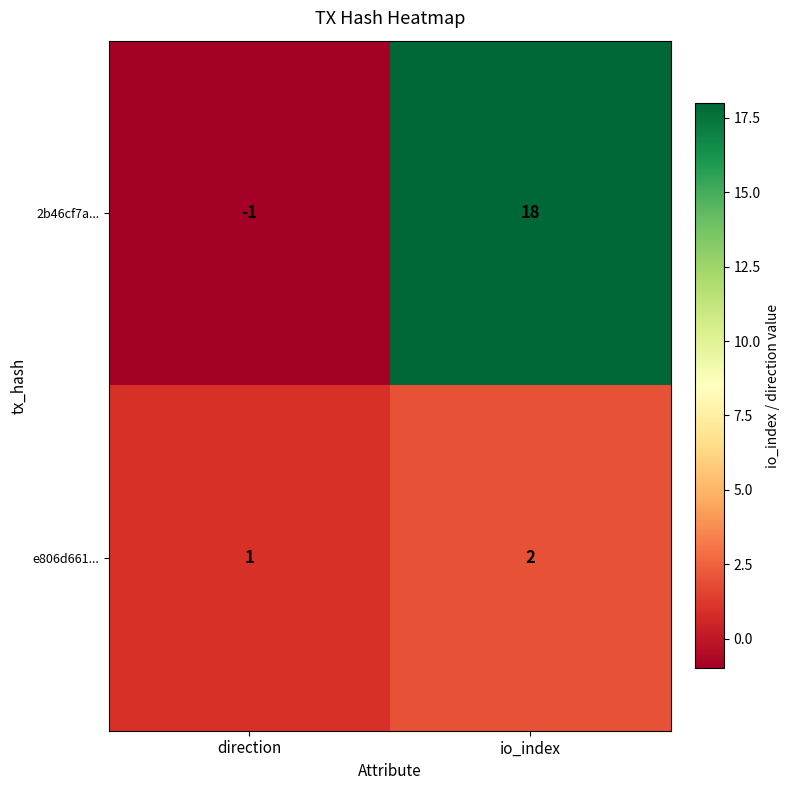

Which series has the largest total across all categories?

2b46cf7a...